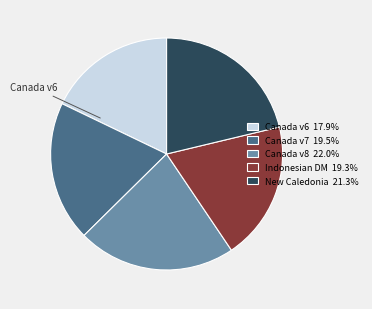

Do New Caledonia 21.3% and Indonesian DM 19.3% together represent more than half of the pie?

No